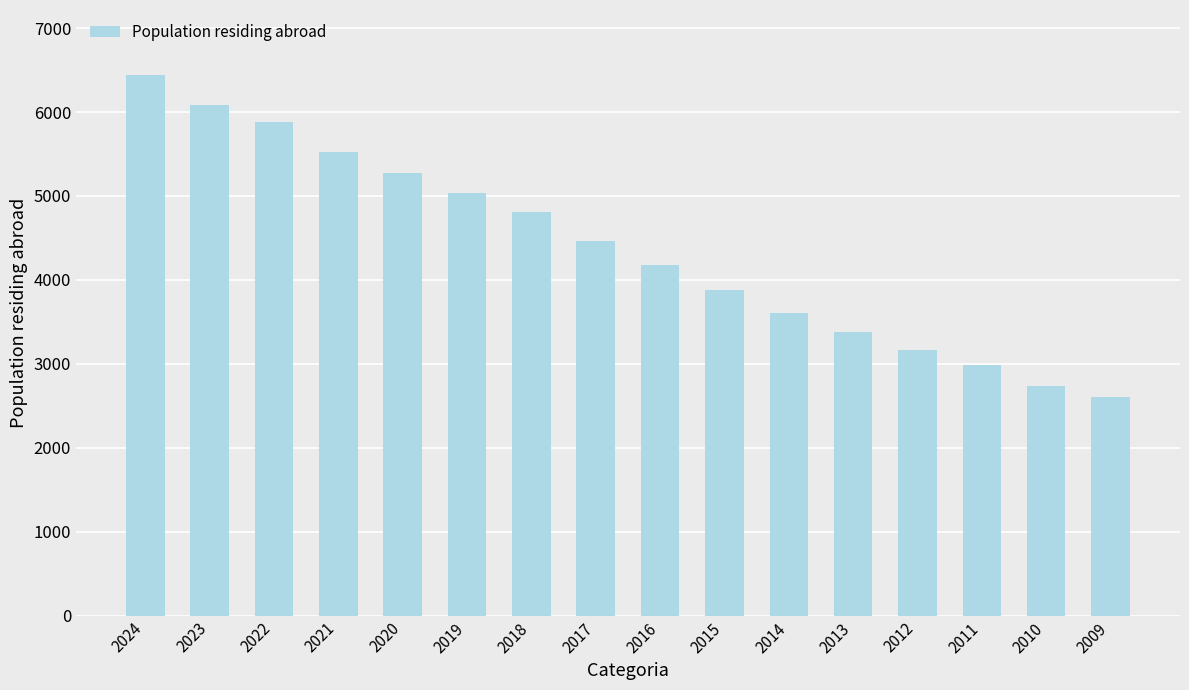

Are the bars grouped side by side (vs. stacked)?

No